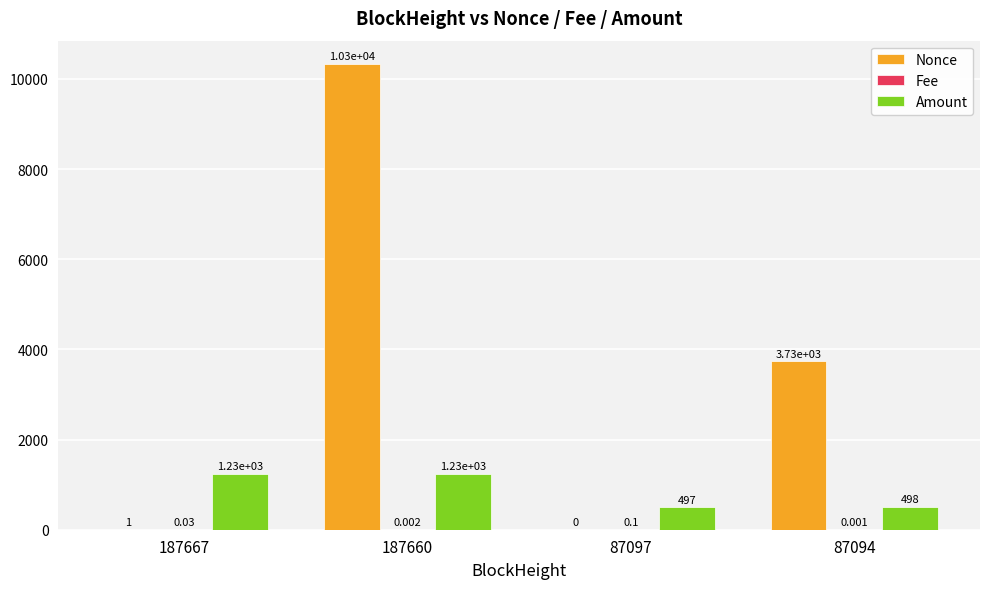

Between 187667 and 87094, which series saw the biggest shift?

Nonce